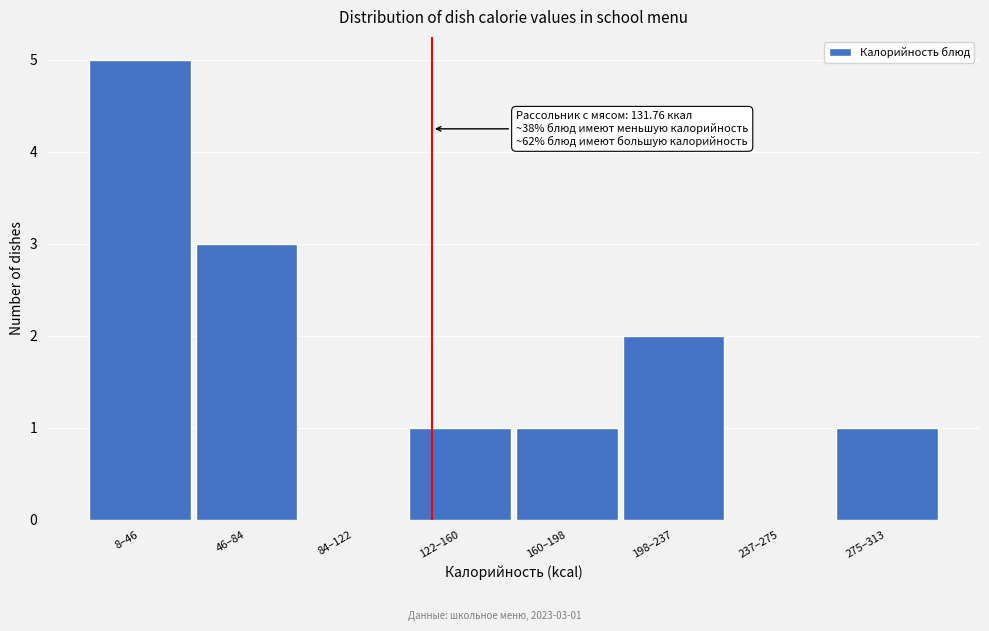

What is the change in value from 84–122 to 275–313?

+1